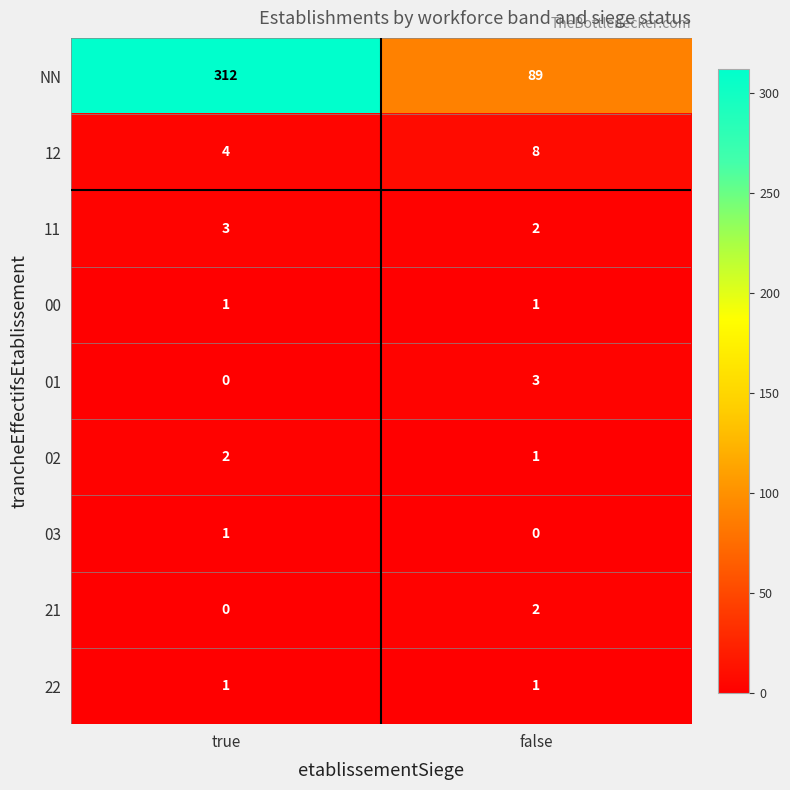

Rank the categories by 21 value from highest to lowest.

false, true